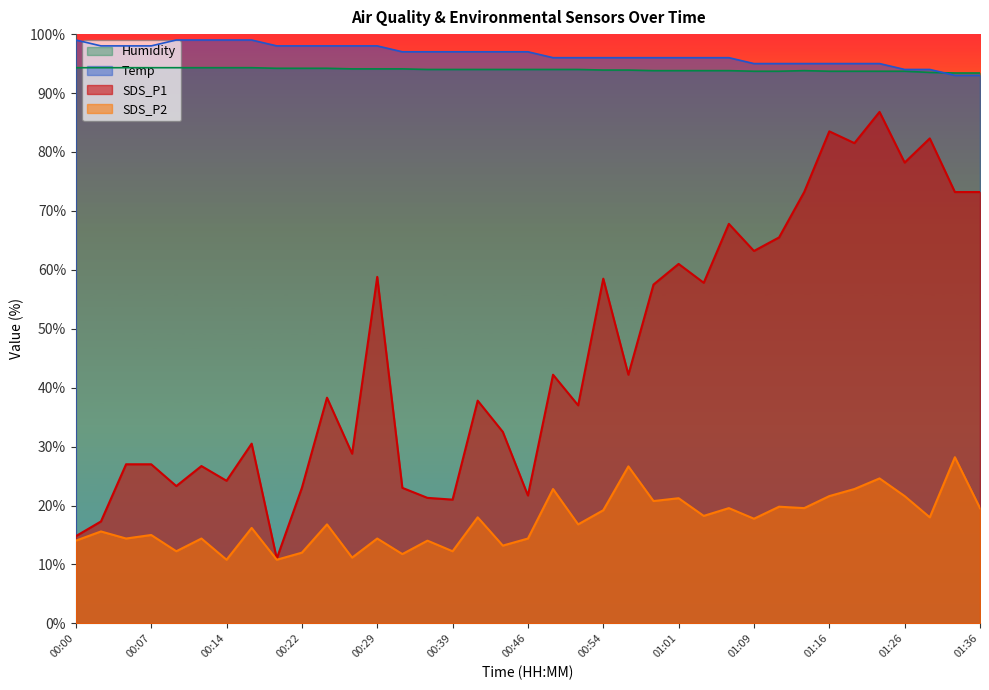

What is the sum of all SDS_P1 values?

1692.6